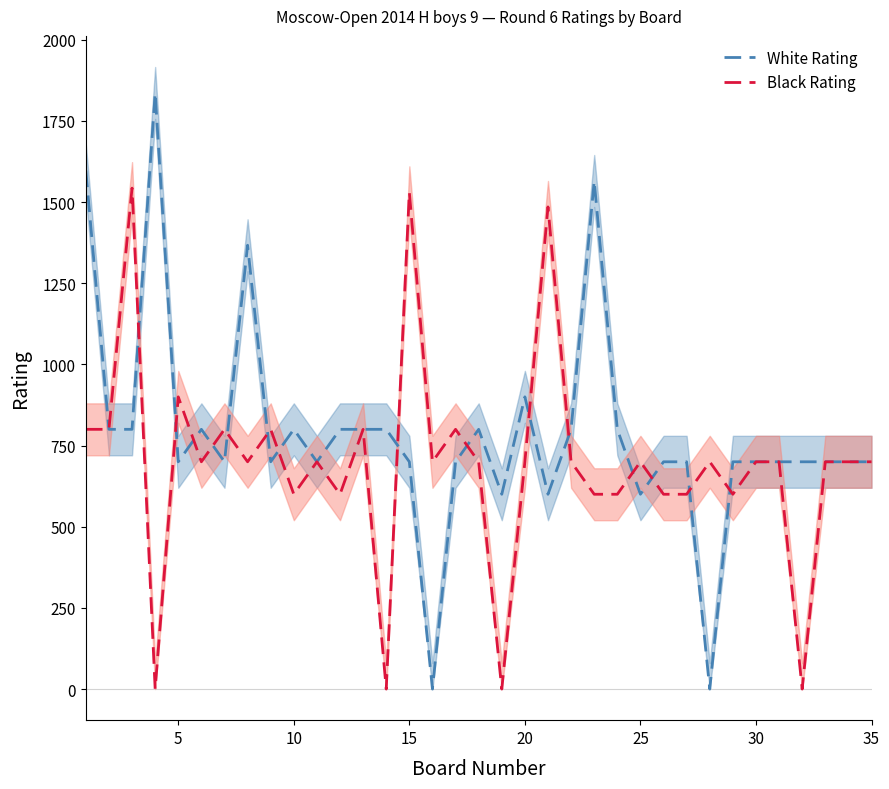

Reading right to left, list all the values displayed in this chart.

White Rating: 700	700	700	700	700	700	700	0	700	700	600	800	1565	800	600	900	600	800	700	0	700	800	800	800	700	800	700	1367	700	800	700	1836	800	800	1597
Black Rating: 700	700	700	0	700	700	600	700	600	600	700	600	600	700	1485	700	0	700	800	700	1530	0	800	600	700	600	800	700	800	700	900	0	1543	800	800